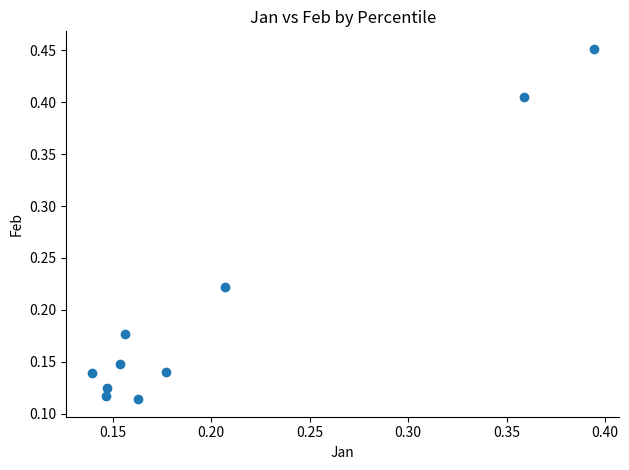

What is the range of Y values (max minus min)?

0.3